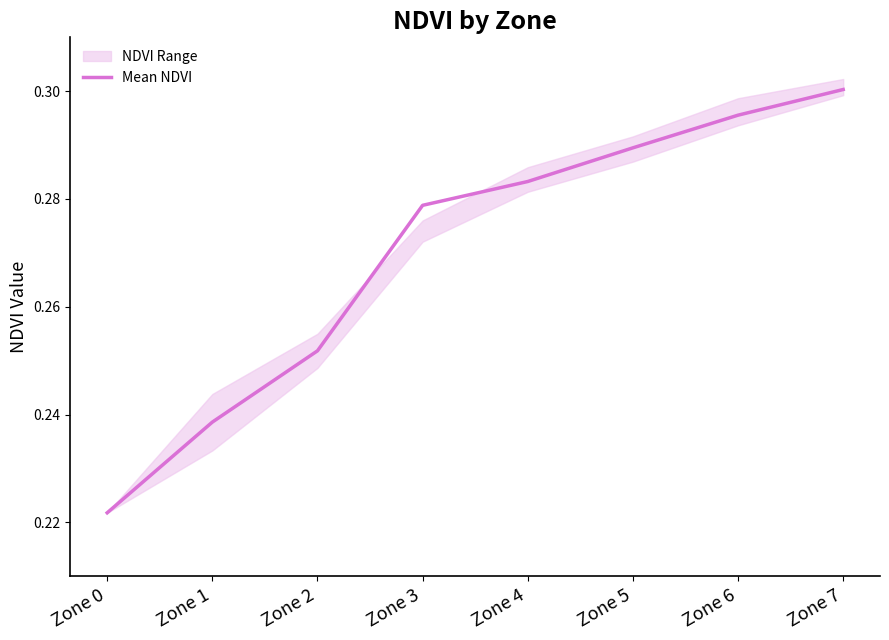

Which category has the lowest value across all series?

Zone 0